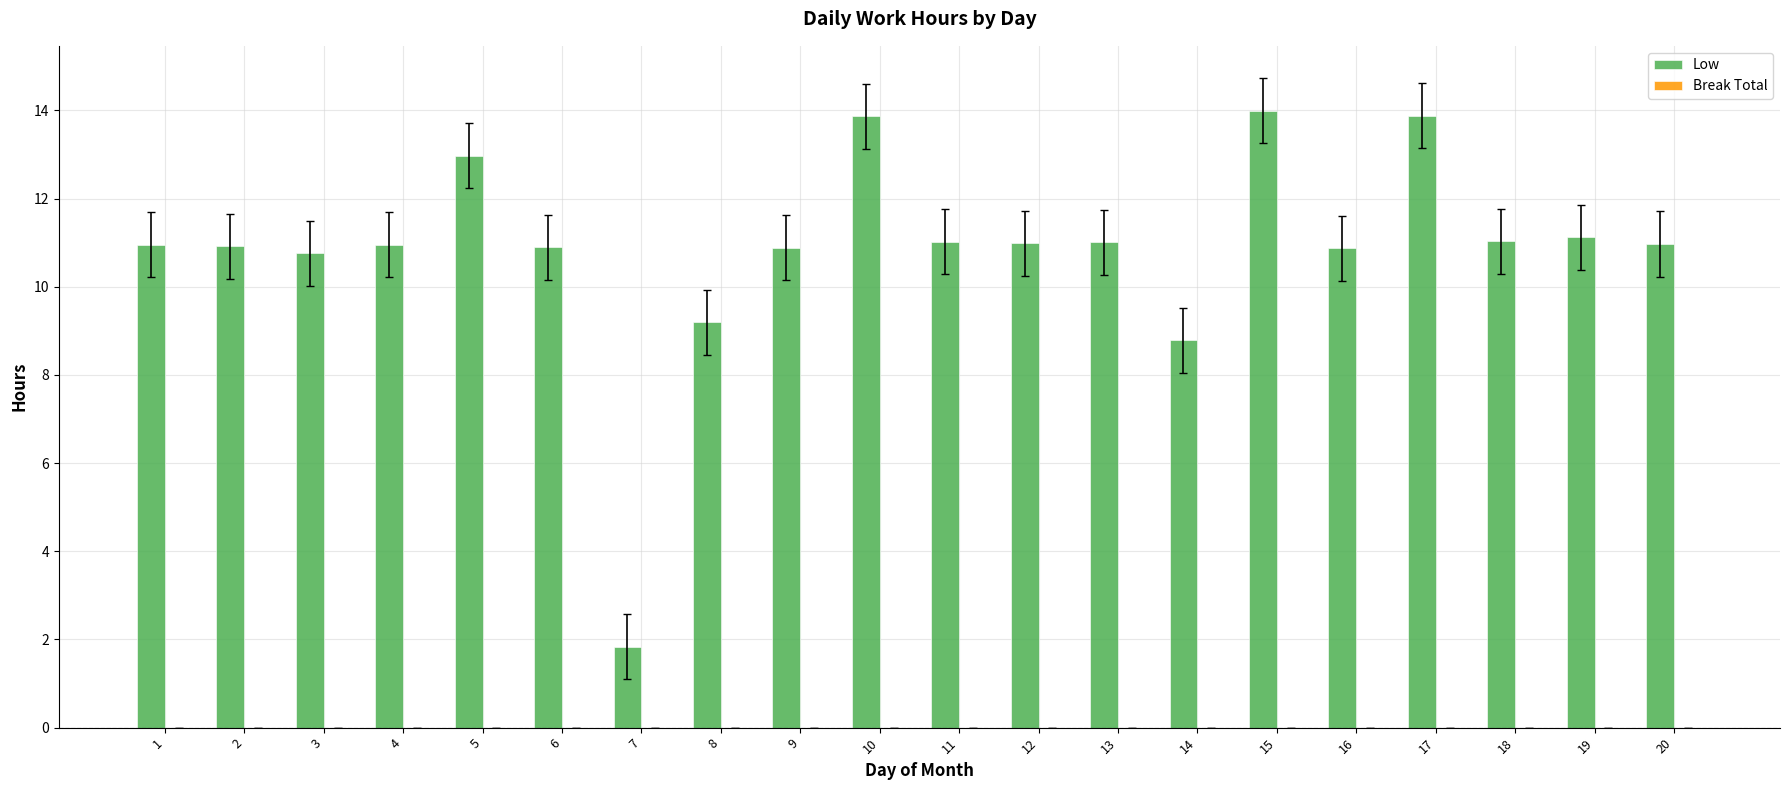

Which label corresponds to the smallest value in the chart?

7